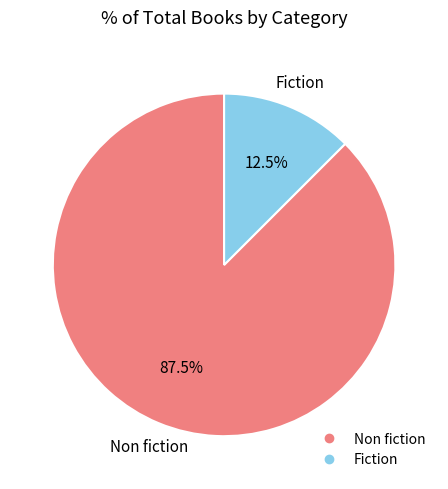

Rank the categories by value from highest to lowest.

Non fiction, Fiction